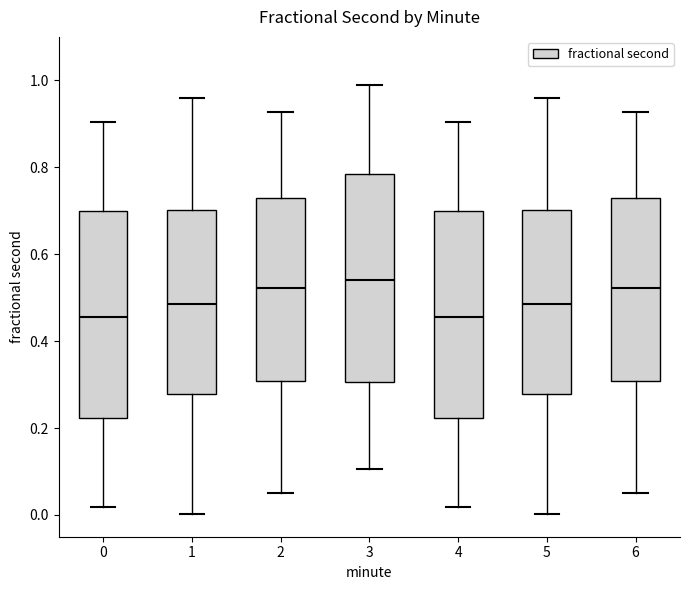

Reading left to right, transcribe this box plot: for each box, give where its median line is, the range the box spans, and where its two whiskers end, as read against the y-axis. The values are not printed on the chart, so give them approximately, as read against the axis.

0: median 0.46, box 0.22 to 0.70, whiskers 0.02 to 0.90
1: median 0.48, box 0.28 to 0.70, whiskers 0.00 to 0.96
2: median 0.52, box 0.30 to 0.74, whiskers 0.04 to 0.92
3: median 0.54, box 0.30 to 0.78, whiskers 0.10 to 0.98
4: median 0.46, box 0.22 to 0.70, whiskers 0.02 to 0.90
5: median 0.48, box 0.28 to 0.70, whiskers 0.00 to 0.96
6: median 0.52, box 0.30 to 0.74, whiskers 0.04 to 0.92